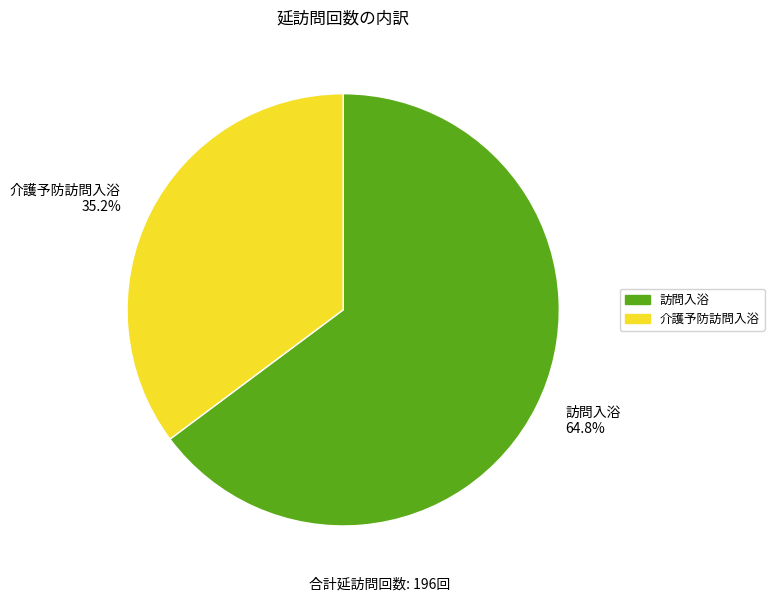

To the nearest percent, what portion does 訪問入浴 represent?

65%